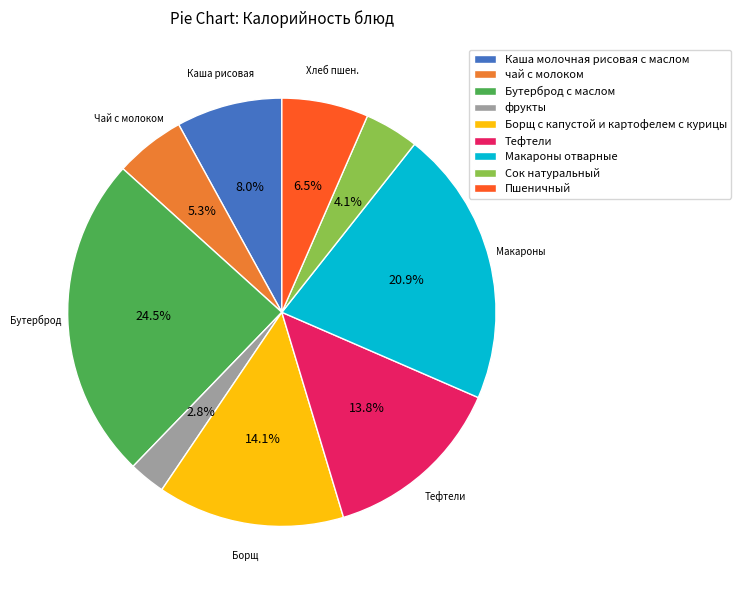

Which slice is the largest?

Бутерброд с маслом